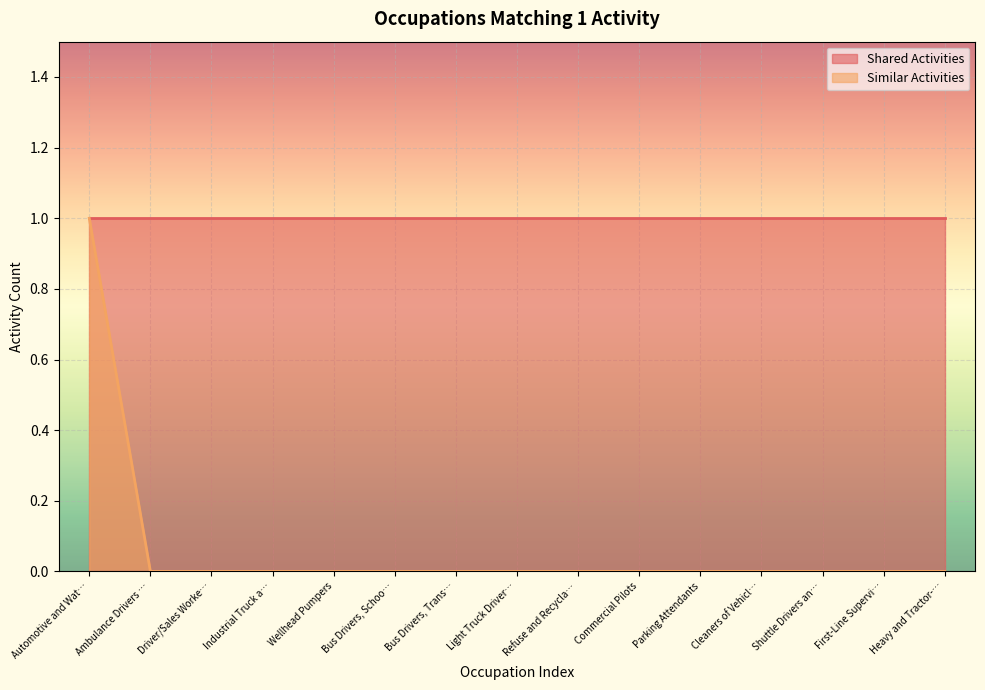

Which has a higher value, Commercial Pilots or Ambulance Drivers …?

Commercial Pilots